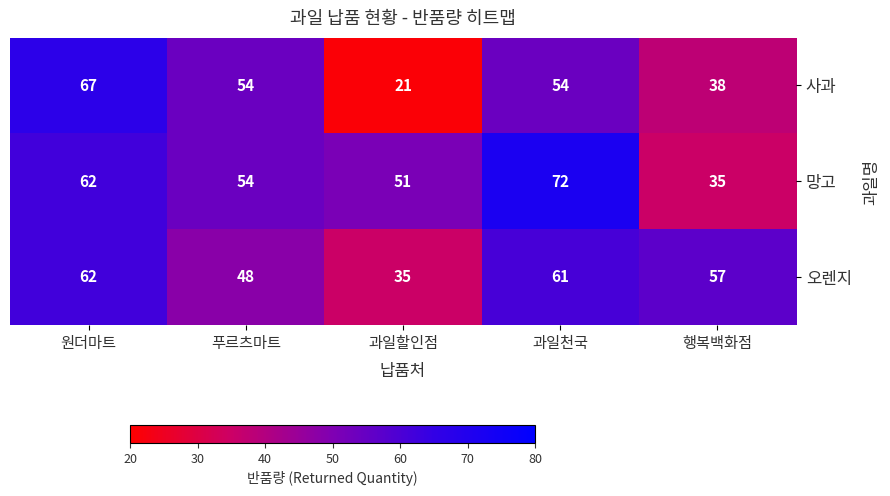

At how many categories does at least one series exceed 24?

5